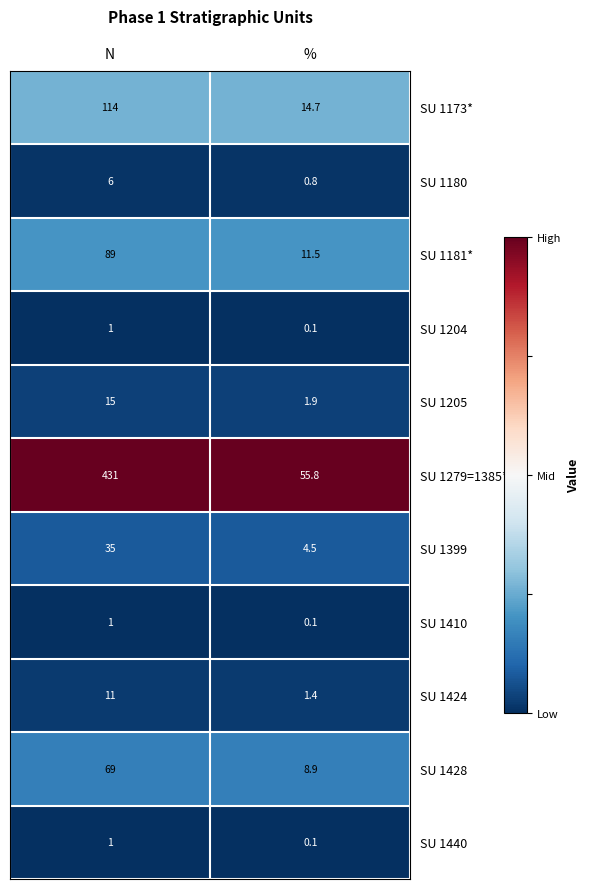

Reading left to right, extract all data points from this chart.

SU 1173*: 114.0	14.7
SU 1180: 6.0	0.8
SU 1181*: 89.0	11.5
SU 1204: 1.0	0.1
SU 1205: 15.0	1.9
SU 1279=1385*: 431.0	55.8
SU 1399: 35.0	4.5
SU 1410: 1.0	0.1
SU 1424: 11.0	1.4
SU 1428: 69.0	8.9
SU 1440: 1.0	0.1